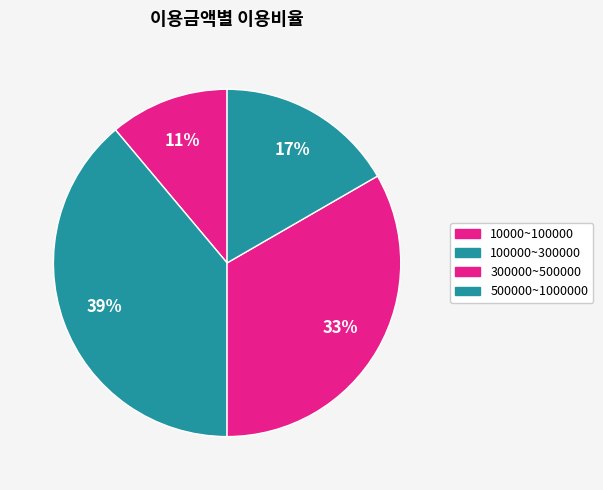

Rank the categories by value from highest to lowest.

100000~300000, 300000~500000, 500000~1000000, 10000~100000